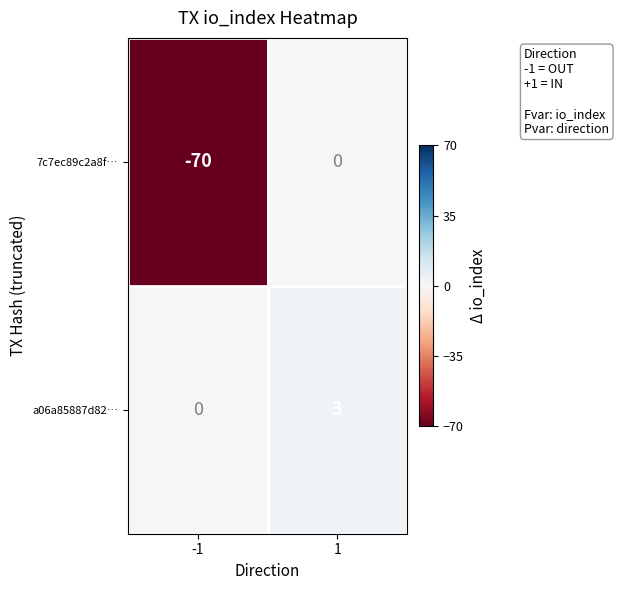

Reading left to right, list all the values displayed in this chart.

7c7ec89c2a8f…: -70	0
a06a85887d82…: 0	3